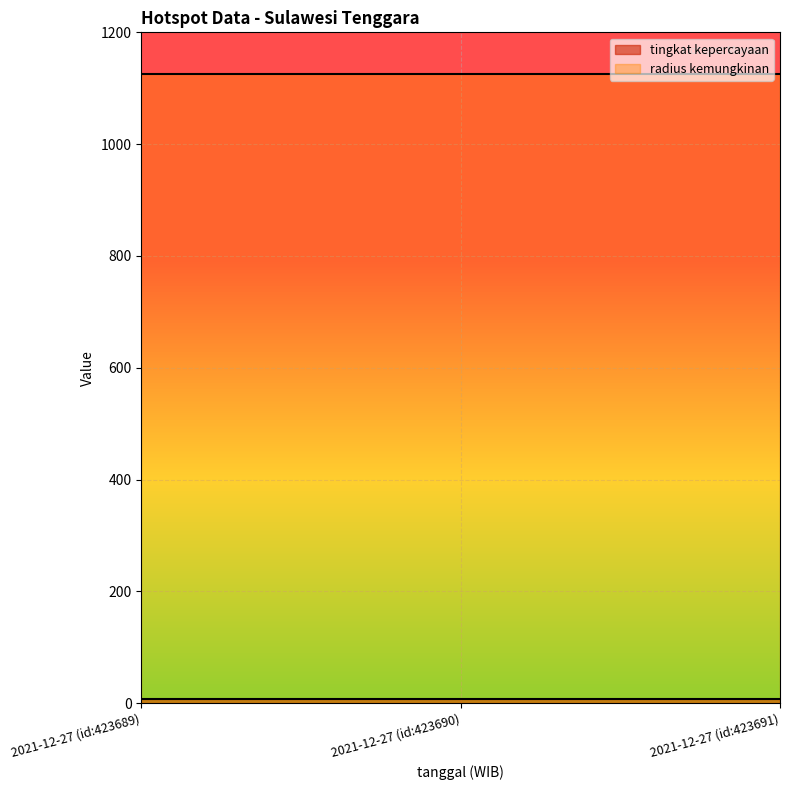

Which has a higher value, 2021-12-27 (id:423690) or 2021-12-27 (id:423691)?

2021-12-27 (id:423690)